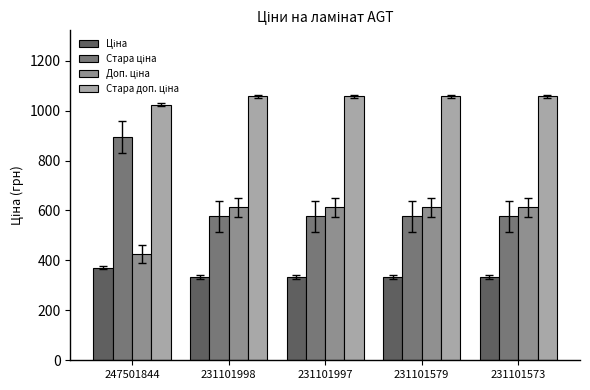

What is the difference between the highest and lowest values at 247501844?

652.4